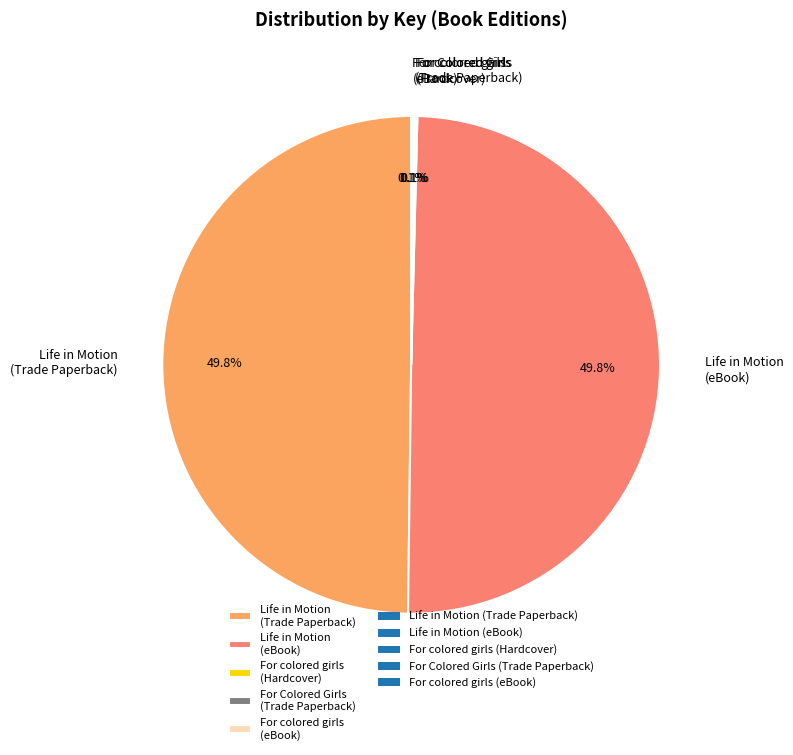

Between For Colored Girls (Trade Paperback) and Life in Motion (eBook), which is larger?

Life in Motion (eBook)